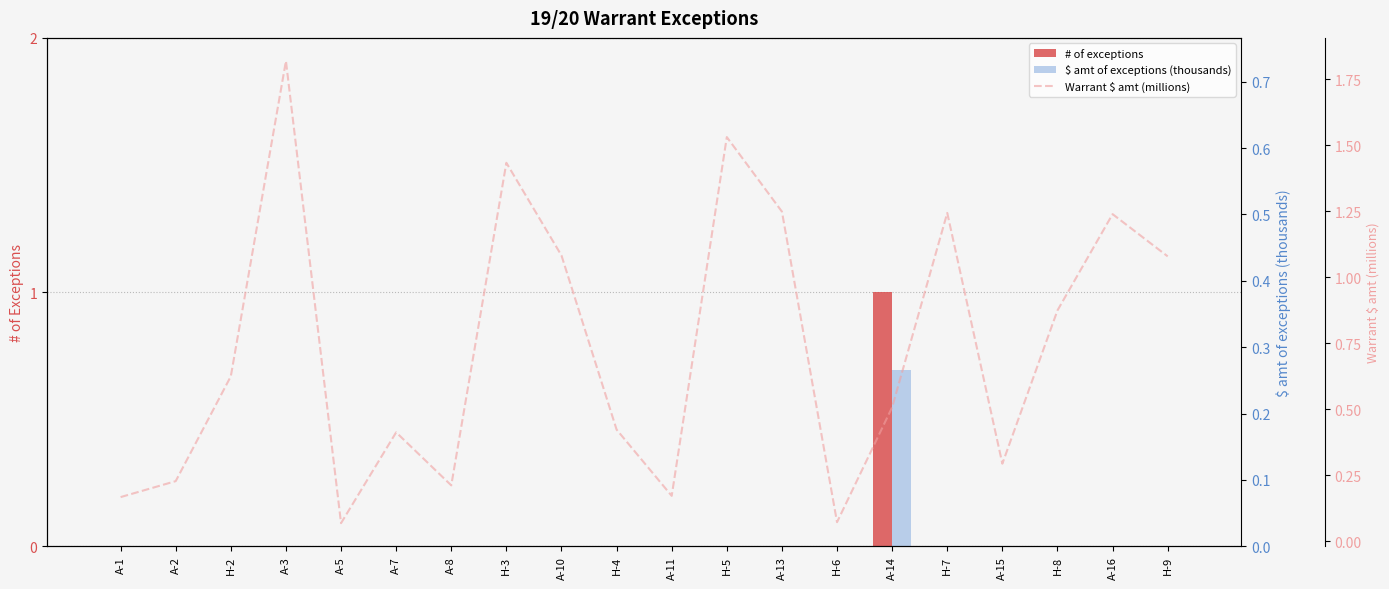

What is the sum of the Warrant $ amt (millions) values at H-8 and A-8?

1.1